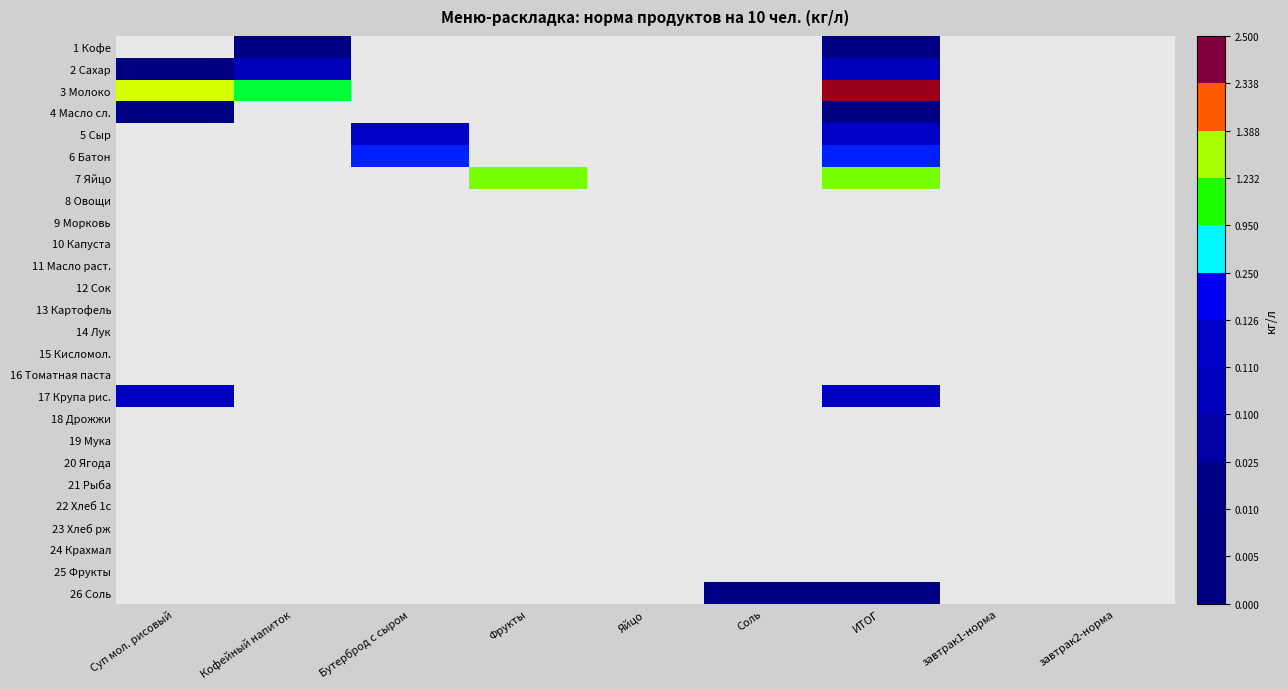

Reading left to right, extract all data points from this chart.

1 Кофе: Суп мол. рисовый=0.0	Кофейный напиток=0.0	Бутерброд с сыром=0.0	Фрукты=0.0	Яйцо=0.0	Соль=0.0	ИТОГ=0.0	завтрак1-норма=0.0	завтрак2-норма=0.0
2 Сахар: Суп мол. рисовый=0.0	Кофейный напиток=0.1	Бутерброд с сыром=0.0	Фрукты=0.0	Яйцо=0.0	Соль=0.0	ИТОГ=0.1	завтрак1-норма=0.0	завтрак2-норма=0.0
3 Молоко: Суп мол. рисовый=1.4	Кофейный напиток=0.9	Бутерброд с сыром=0.0	Фрукты=0.0	Яйцо=0.0	Соль=0.0	ИТОГ=2.3	завтрак1-норма=0.0	завтрак2-норма=0.0
4 Масло сл.: Суп мол. рисовый=0.0	Кофейный напиток=0.0	Бутерброд с сыром=0.0	Фрукты=0.0	Яйцо=0.0	Соль=0.0	ИТОГ=0.0	завтрак1-норма=0.0	завтрак2-норма=0.0
5 Сыр: Суп мол. рисовый=0.0	Кофейный напиток=0.0	Бутерброд с сыром=0.1	Фрукты=0.0	Яйцо=0.0	Соль=0.0	ИТОГ=0.1	завтрак1-норма=0.0	завтрак2-норма=0.0
6 Батон: Суп мол. рисовый=0.0	Кофейный напиток=0.0	Бутерброд с сыром=0.2	Фрукты=0.0	Яйцо=0.0	Соль=0.0	ИТОГ=0.2	завтрак1-норма=0.0	завтрак2-норма=0.0
7 Яйцо: Суп мол. рисовый=0.0	Кофейный напиток=0.0	Бутерброд с сыром=0.0	Фрукты=1.2	Яйцо=0.0	Соль=0.0	ИТОГ=1.2	завтрак1-норма=0.0	завтрак2-норма=0.0
8 Овощи: Суп мол. рисовый=0.0	Кофейный напиток=0.0	Бутерброд с сыром=0.0	Фрукты=0.0	Яйцо=0.0	Соль=0.0	ИТОГ=0.0	завтрак1-норма=0.0	завтрак2-норма=0.0
9 Морковь: Суп мол. рисовый=0.0	Кофейный напиток=0.0	Бутерброд с сыром=0.0	Фрукты=0.0	Яйцо=0.0	Соль=0.0	ИТОГ=0.0	завтрак1-норма=0.0	завтрак2-норма=0.0
10 Капуста: Суп мол. рисовый=0.0	Кофейный напиток=0.0	Бутерброд с сыром=0.0	Фрукты=0.0	Яйцо=0.0	Соль=0.0	ИТОГ=0.0	завтрак1-норма=0.0	завтрак2-норма=0.0
11 Масло раст.: Суп мол. рисовый=0.0	Кофейный напиток=0.0	Бутерброд с сыром=0.0	Фрукты=0.0	Яйцо=0.0	Соль=0.0	ИТОГ=0.0	завтрак1-норма=0.0	завтрак2-норма=0.0
12 Сок: Суп мол. рисовый=0.0	Кофейный напиток=0.0	Бутерброд с сыром=0.0	Фрукты=0.0	Яйцо=0.0	Соль=0.0	ИТОГ=0.0	завтрак1-норма=0.0	завтрак2-норма=0.0
13 Картофель: Суп мол. рисовый=0.0	Кофейный напиток=0.0	Бутерброд с сыром=0.0	Фрукты=0.0	Яйцо=0.0	Соль=0.0	ИТОГ=0.0	завтрак1-норма=0.0	завтрак2-норма=0.0
14 Лук: Суп мол. рисовый=0.0	Кофейный напиток=0.0	Бутерброд с сыром=0.0	Фрукты=0.0	Яйцо=0.0	Соль=0.0	ИТОГ=0.0	завтрак1-норма=0.0	завтрак2-норма=0.0
15 Кисломол.: Суп мол. рисовый=0.0	Кофейный напиток=0.0	Бутерброд с сыром=0.0	Фрукты=0.0	Яйцо=0.0	Соль=0.0	ИТОГ=0.0	завтрак1-норма=0.0	завтрак2-норма=0.0
16 Томатная паста: Суп мол. рисовый=0.0	Кофейный напиток=0.0	Бутерброд с сыром=0.0	Фрукты=0.0	Яйцо=0.0	Соль=0.0	ИТОГ=0.0	завтрак1-норма=0.0	завтрак2-норма=0.0
17 Крупа риc.: Суп мол. рисовый=0.1	Кофейный напиток=0.0	Бутерброд с сыром=0.0	Фрукты=0.0	Яйцо=0.0	Соль=0.0	ИТОГ=0.1	завтрак1-норма=0.0	завтрак2-норма=0.0
18 Дрожжи: Суп мол. рисовый=0.0	Кофейный напиток=0.0	Бутерброд с сыром=0.0	Фрукты=0.0	Яйцо=0.0	Соль=0.0	ИТОГ=0.0	завтрак1-норма=0.0	завтрак2-норма=0.0
19 Мука: Суп мол. рисовый=0.0	Кофейный напиток=0.0	Бутерброд с сыром=0.0	Фрукты=0.0	Яйцо=0.0	Соль=0.0	ИТОГ=0.0	завтрак1-норма=0.0	завтрак2-норма=0.0
20 Ягода: Суп мол. рисовый=0.0	Кофейный напиток=0.0	Бутерброд с сыром=0.0	Фрукты=0.0	Яйцо=0.0	Соль=0.0	ИТОГ=0.0	завтрак1-норма=0.0	завтрак2-норма=0.0
21 Рыба: Суп мол. рисовый=0.0	Кофейный напиток=0.0	Бутерброд с сыром=0.0	Фрукты=0.0	Яйцо=0.0	Соль=0.0	ИТОГ=0.0	завтрак1-норма=0.0	завтрак2-норма=0.0
22 Хлеб 1с: Суп мол. рисовый=0.0	Кофейный напиток=0.0	Бутерброд с сыром=0.0	Фрукты=0.0	Яйцо=0.0	Соль=0.0	ИТОГ=0.0	завтрак1-норма=0.0	завтрак2-норма=0.0
23 Хлеб рж: Суп мол. рисовый=0.0	Кофейный напиток=0.0	Бутерброд с сыром=0.0	Фрукты=0.0	Яйцо=0.0	Соль=0.0	ИТОГ=0.0	завтрак1-норма=0.0	завтрак2-норма=0.0
24 Крахмал: Суп мол. рисовый=0.0	Кофейный напиток=0.0	Бутерброд с сыром=0.0	Фрукты=0.0	Яйцо=0.0	Соль=0.0	ИТОГ=0.0	завтрак1-норма=0.0	завтрак2-норма=0.0
25 Фрукты: Суп мол. рисовый=0.0	Кофейный напиток=0.0	Бутерброд с сыром=0.0	Фрукты=0.0	Яйцо=0.0	Соль=0.0	ИТОГ=0.0	завтрак1-норма=0.0	завтрак2-норма=0.0
26 Соль: Суп мол. рисовый=0.0	Кофейный напиток=0.0	Бутерброд с сыром=0.0	Фрукты=0.0	Яйцо=0.0	Соль=0.0	ИТОГ=0.0	завтрак1-норма=0.0	завтрак2-норма=0.0